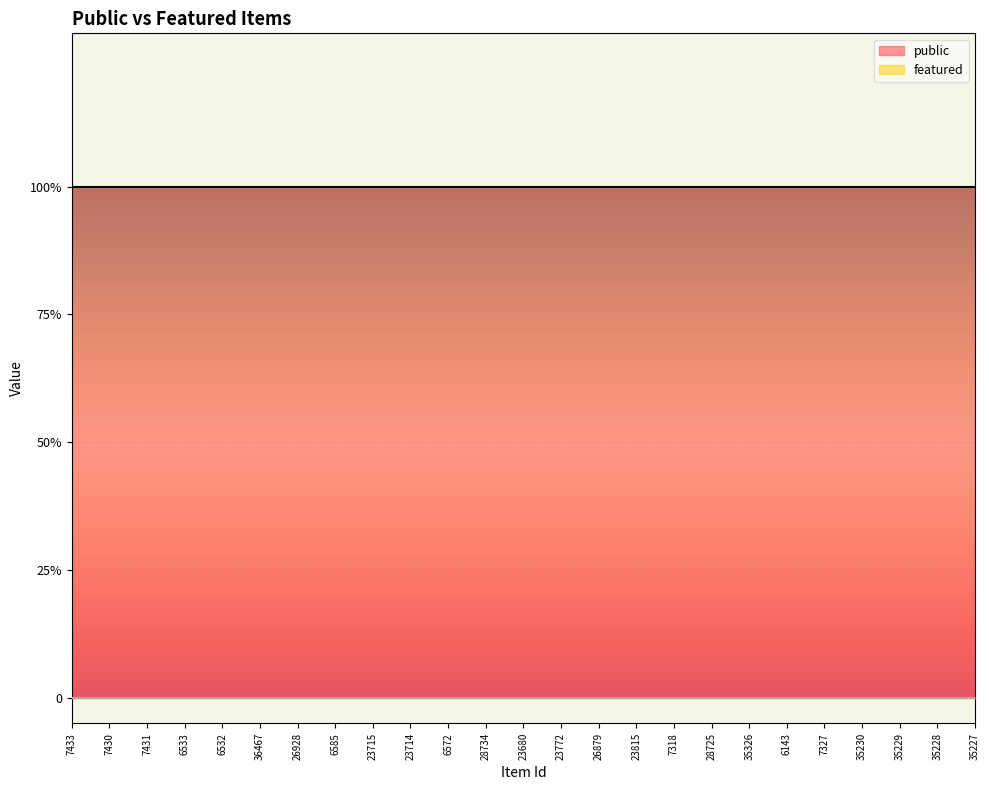

True or false: public and featured intersect in this chart.

False